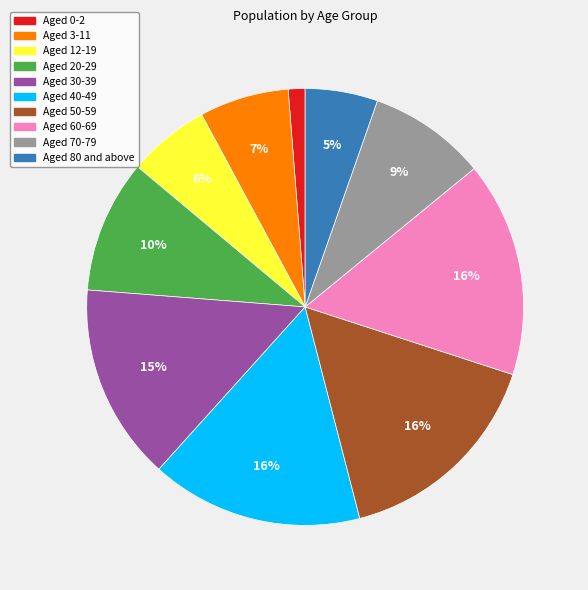

To the nearest percent, what portion does Aged 70-79 represent?

9%